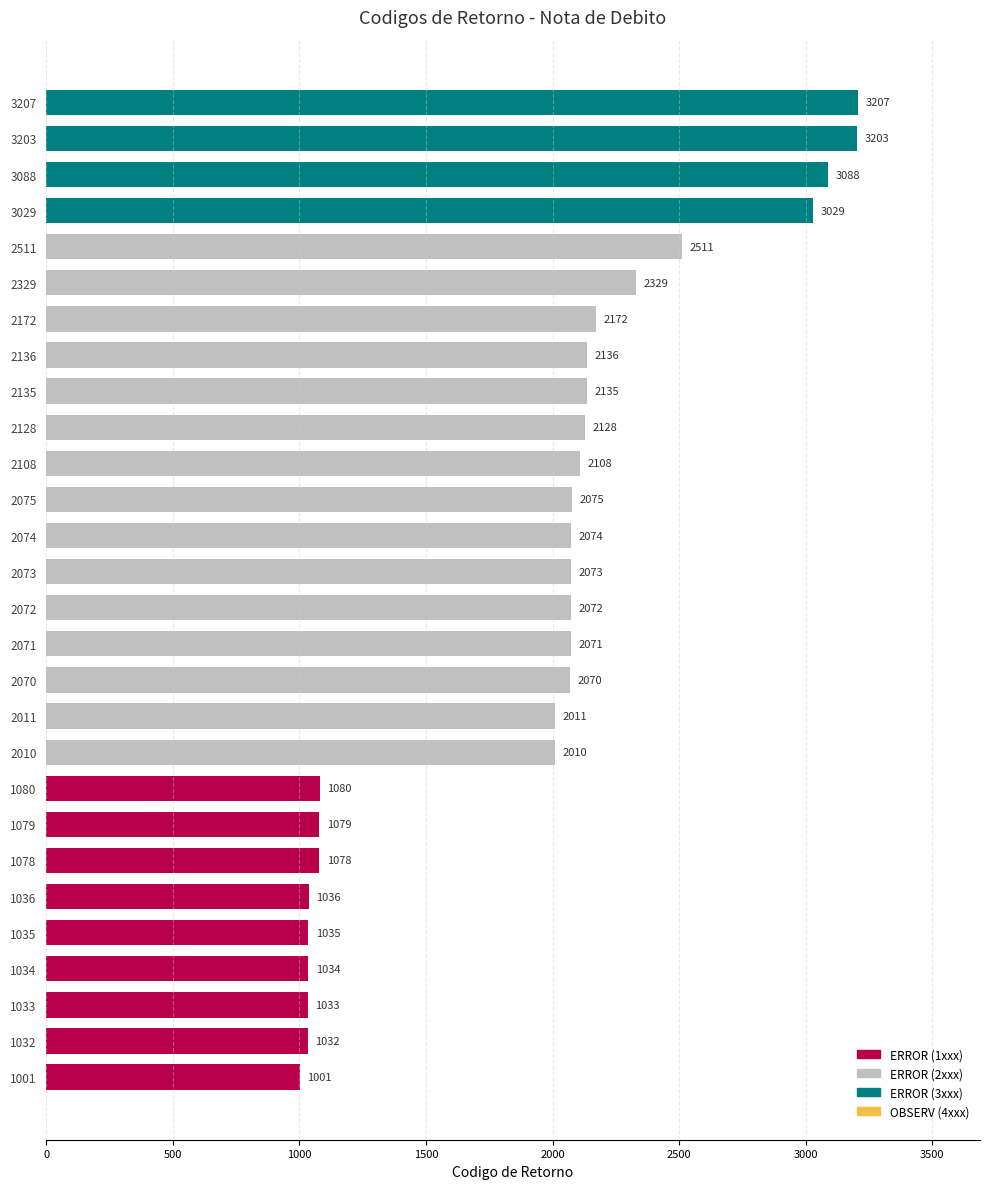

Reading bottom to top, what are all the values shown in this chart?

1001=1001	1032=1032	1033=1033	1034=1034	1035=1035	1036=1036	1078=1078	1079=1079	1080=1080	2010=2010	2011=2011	2070=2070	2071=2071	2072=2072	2073=2073	2074=2074	2075=2075	2108=2108	2128=2128	2135=2135	2136=2136	2172=2172	2329=2329	2511=2511	3029=3029	3088=3088	3203=3203	3207=3207